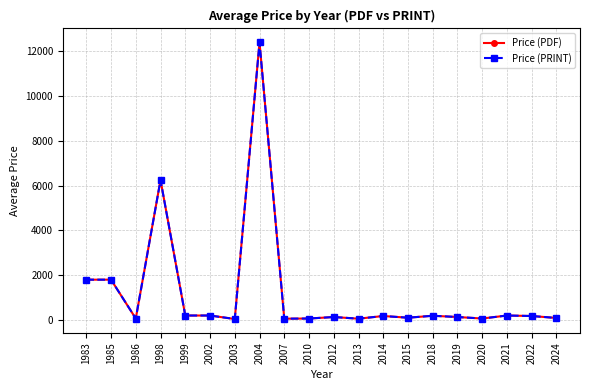

At 2015, list the series in order from smallest to largest.

Price (PDF), Price (PRINT)